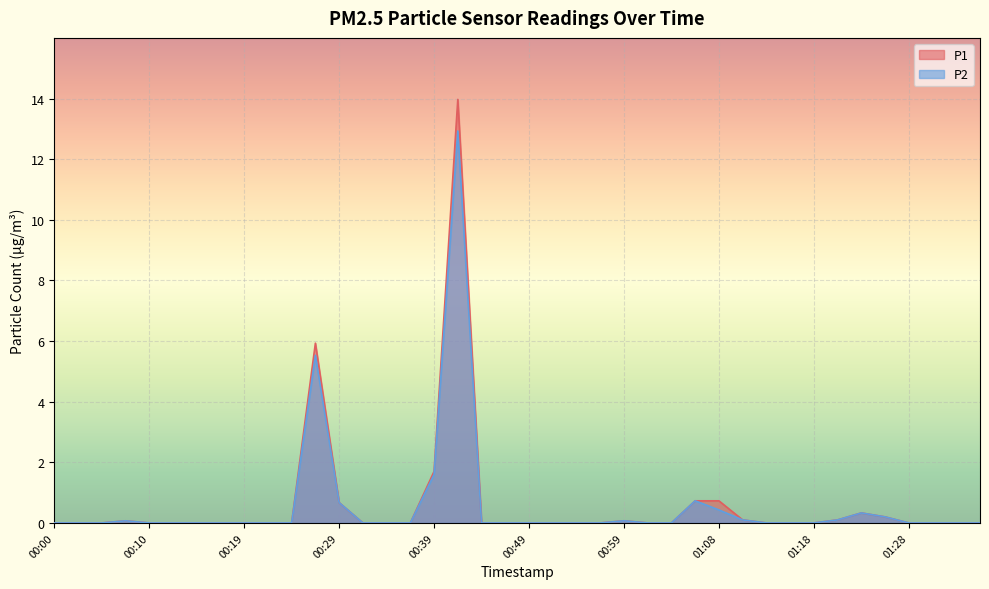

Rank the series by their average value, from highest to lowest.

P1, P2